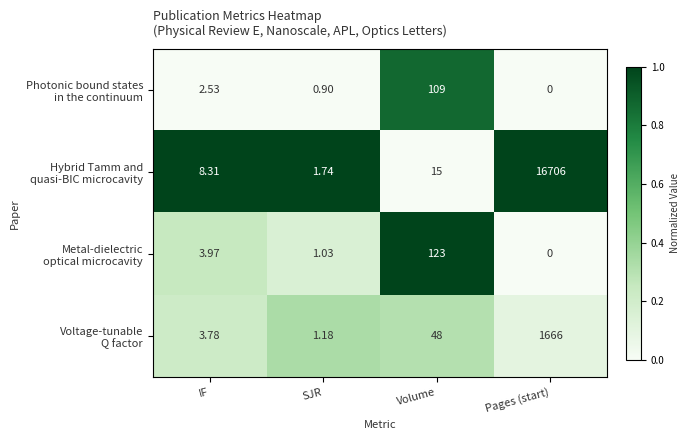

At which category is the sum across all series the highest?

Pages (start)